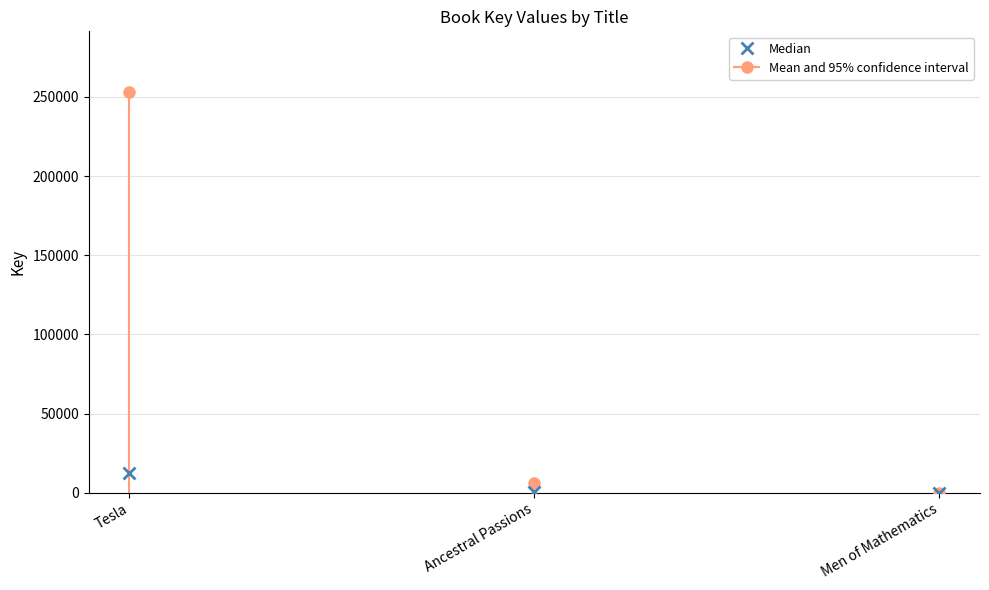

What is the change in value from Ancestral Passions to Men of Mathematics?

-6372